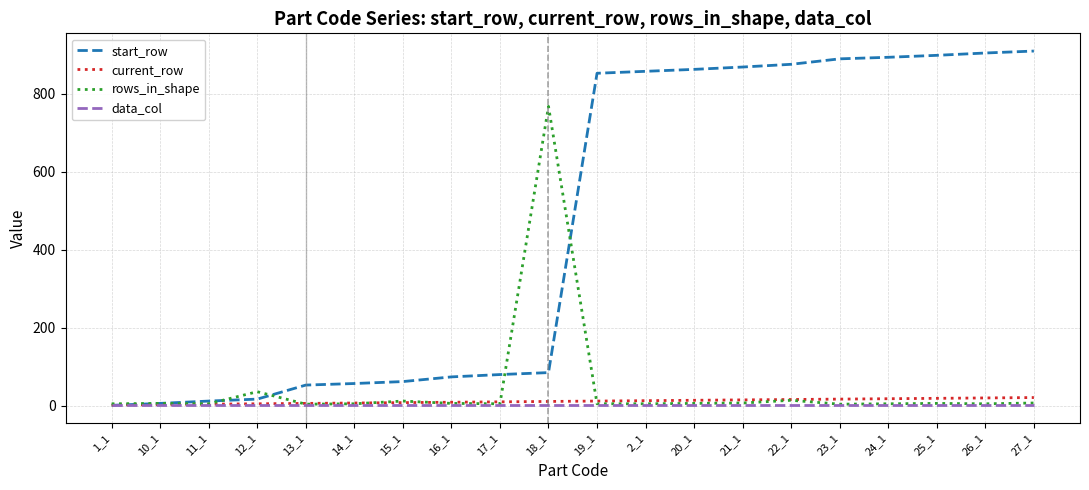

The value of start_row at 16_1 is 28. True or false?

False